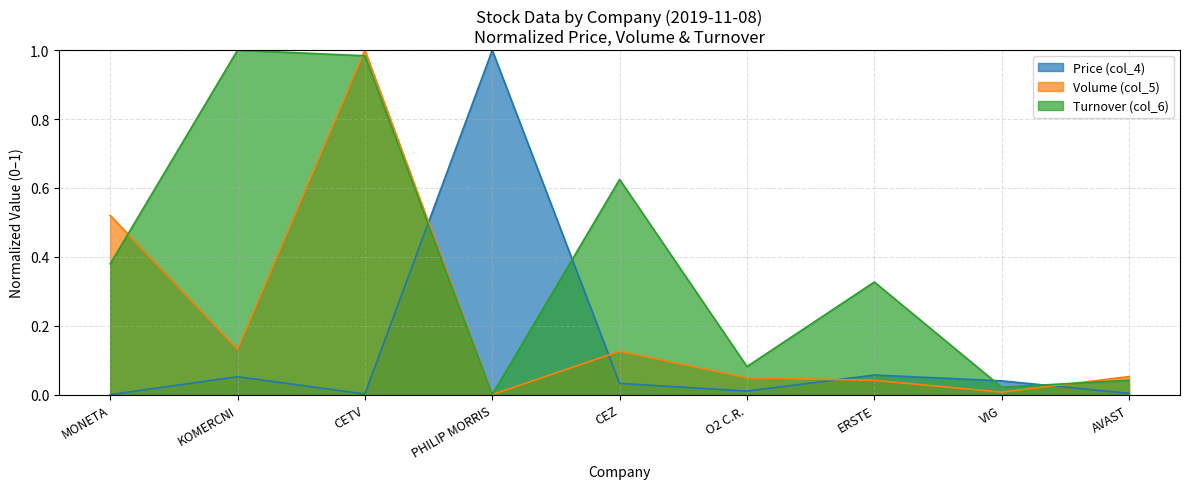

What are all the series names shown in the legend?

Price (col_4), Volume (col_5), Turnover (col_6)